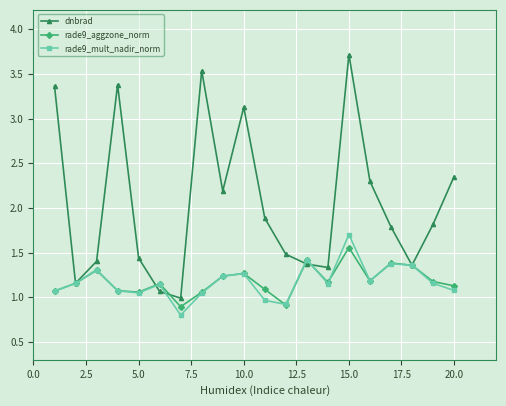

Which series has the widest spread of values?

dnbrad